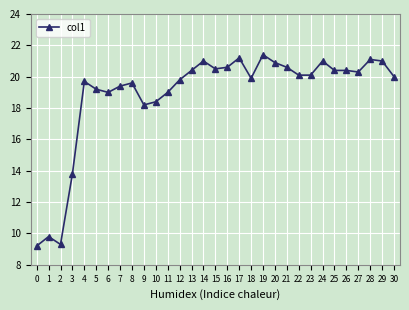

True or false: there are more than 0 points higher than both neighbors.

True